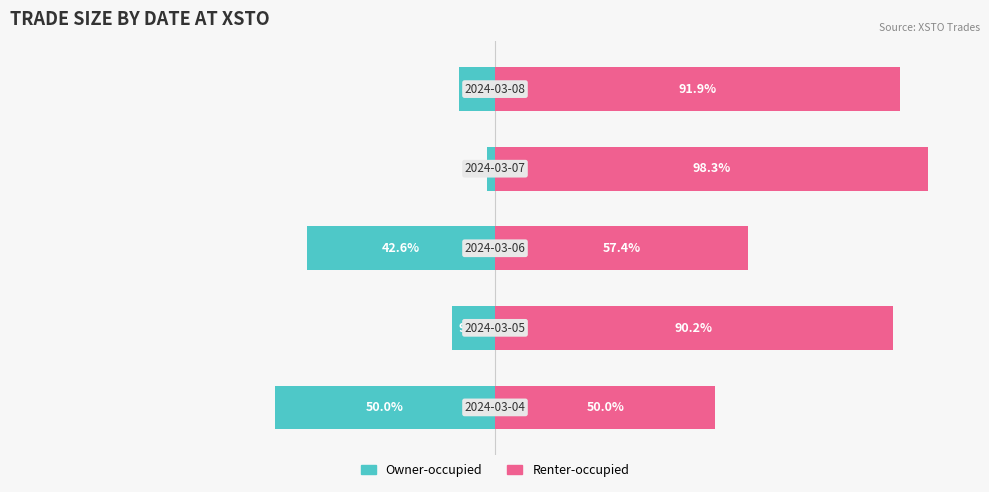

How many data points in Owner-occupied are above -9?

2